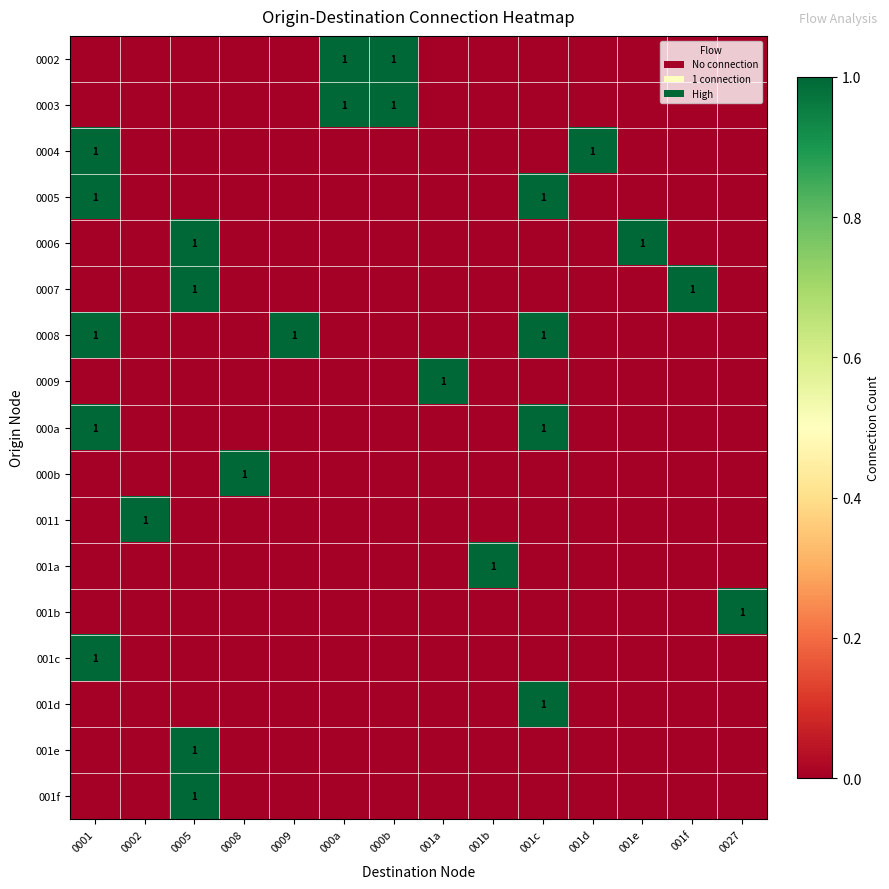

How many categories are shown in the chart?

14